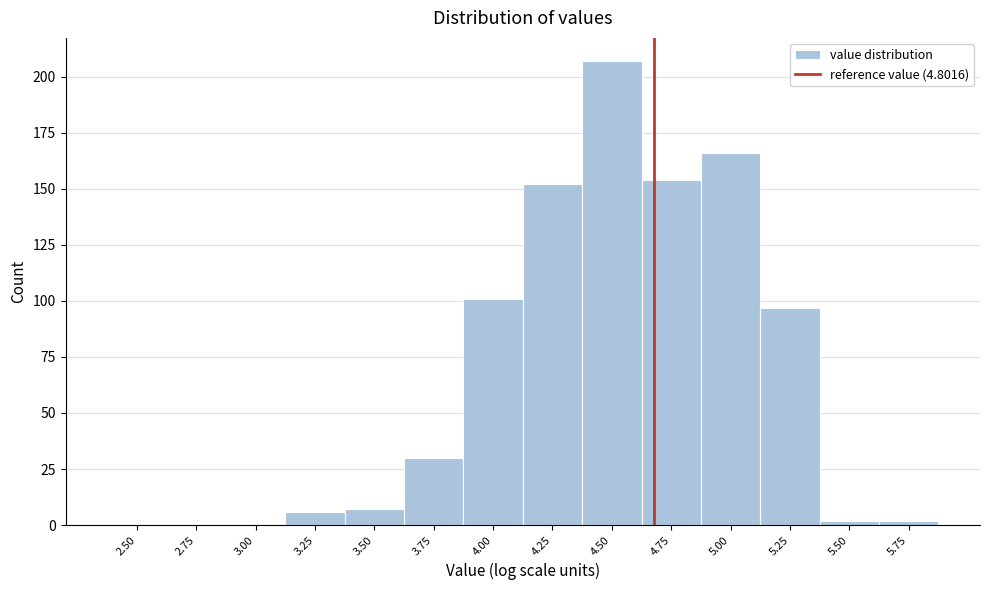

Reading left to right, transcribe all the data shown in this chart.

2.50=0	2.75=0	3.00=0	3.25=6	3.50=7	3.75=30	4.00=101	4.25=152	4.50=207	4.75=154	5.00=166	5.25=97	5.50=2	5.75=2